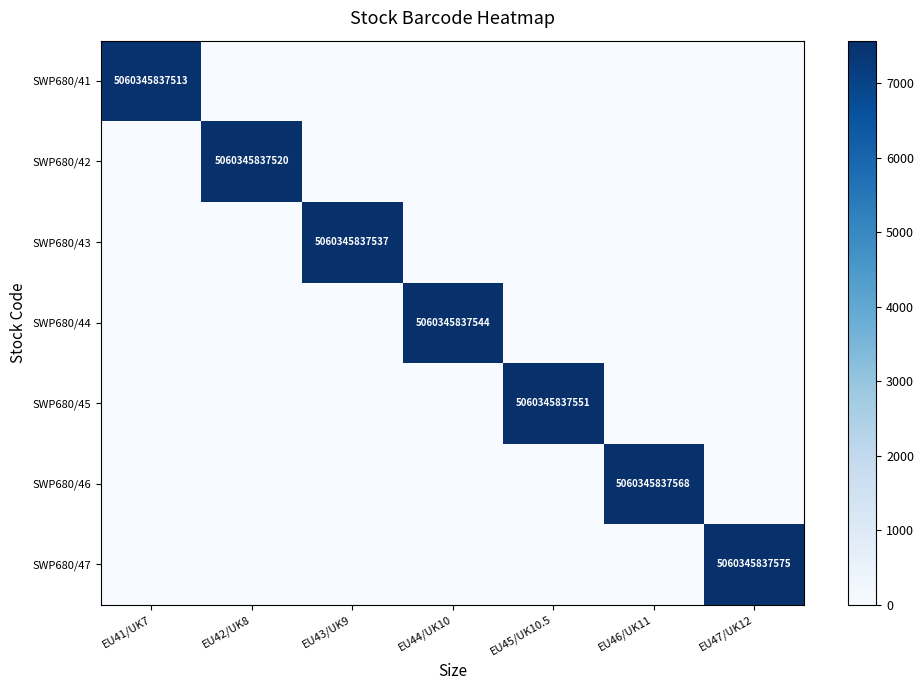

Is it true that SWP680/42 equals 5060345837520 at EU42/UK8?

True